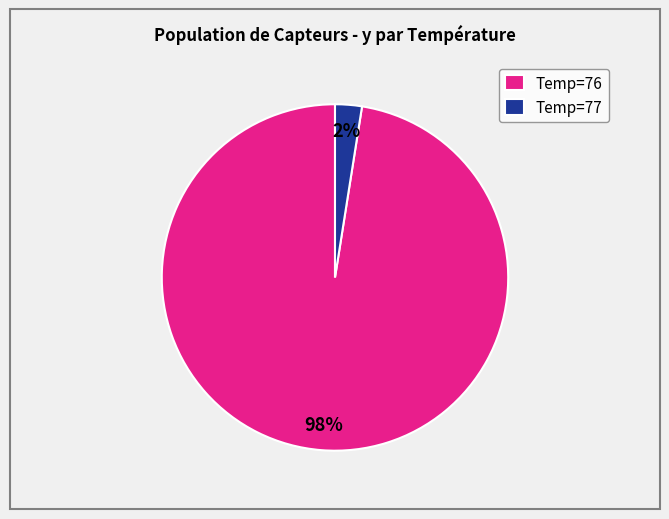

To the nearest percent, what percentage of the pie is Temp=77?

2%